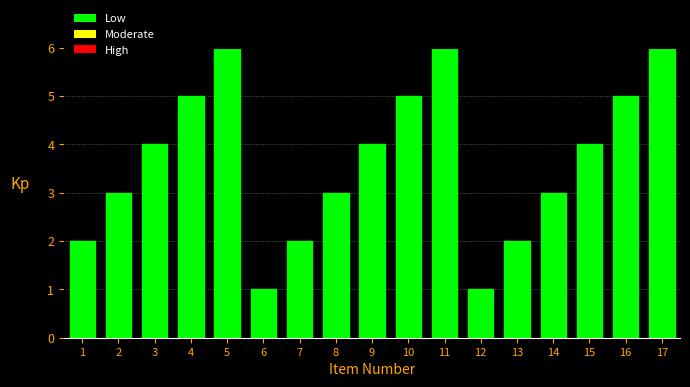

Reading left to right, what are all the values shown in this chart?

1=2	2=3	3=4	4=5	5=6	6=1	7=2	8=3	9=4	10=5	11=6	12=1	13=2	14=3	15=4	16=5	17=6